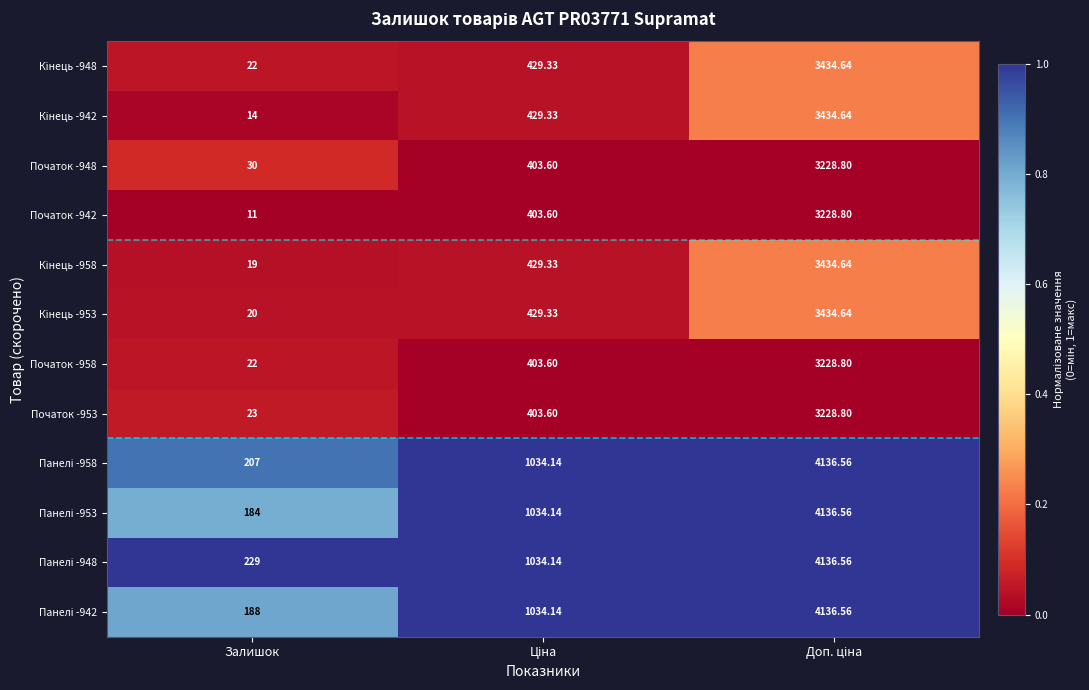

Between Доп. ціна and Ціна, which is larger?

Доп. ціна